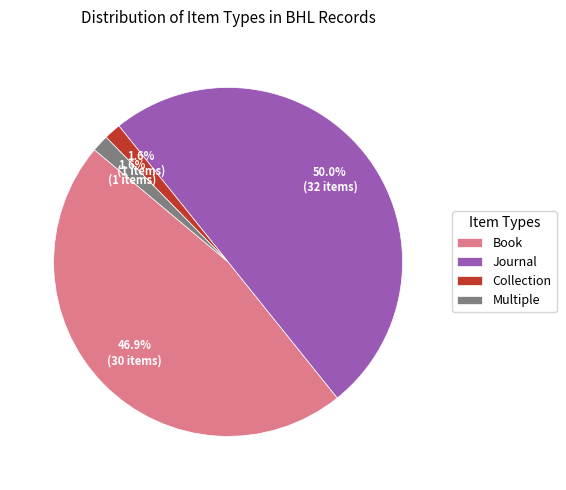

Does Multiple account for over 50% of the chart?

No